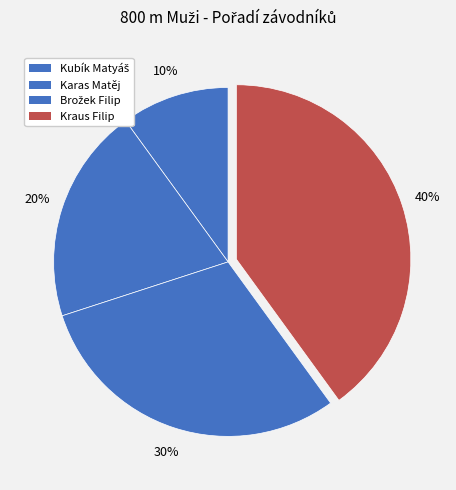

Is it true that Brožek Filip is 41% of the pie?

False